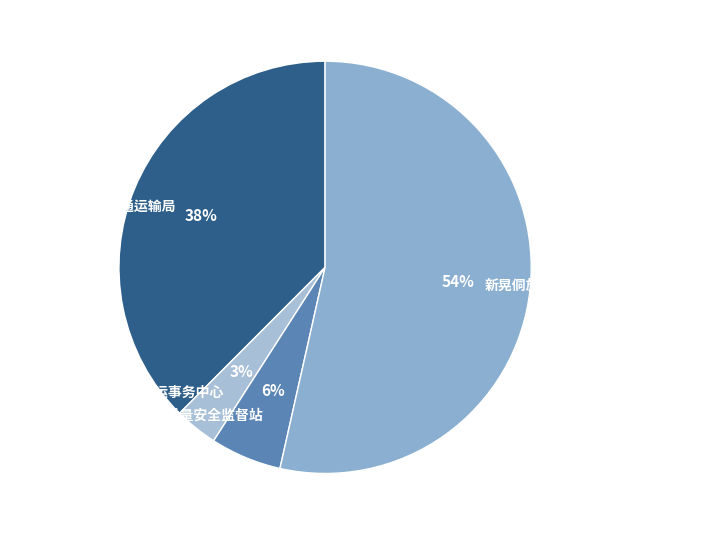

To the nearest percent, what is the average slice percentage?

25%